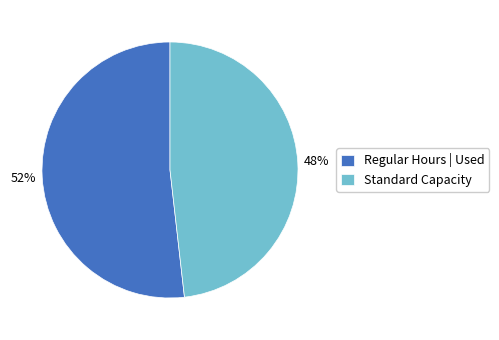

Does any single category account for the majority?

Yes